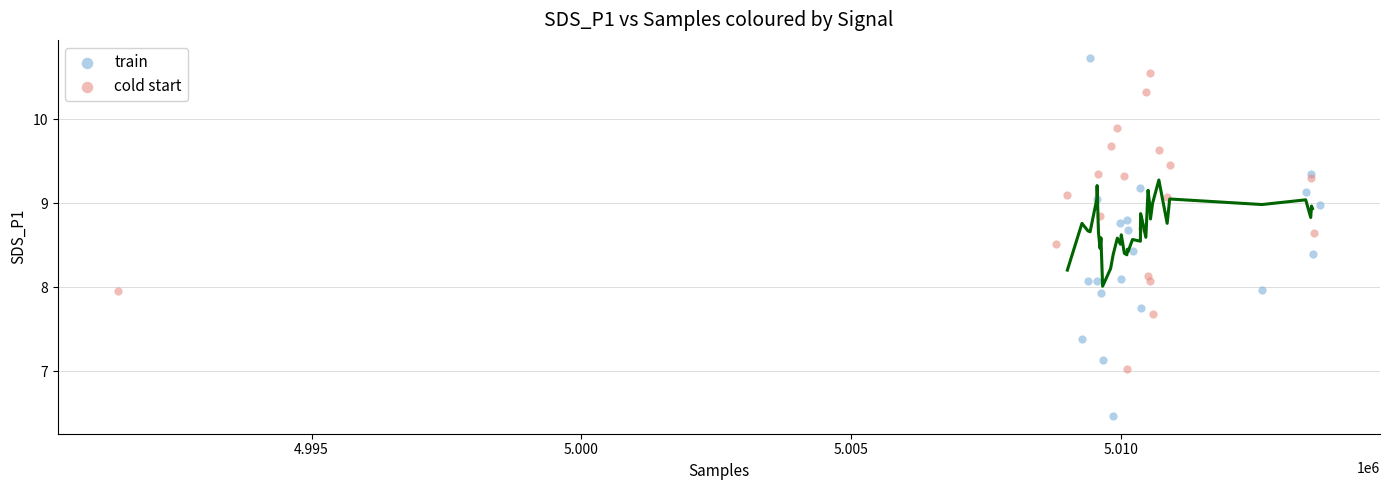

What are all the series names shown in the legend?

train, cold start